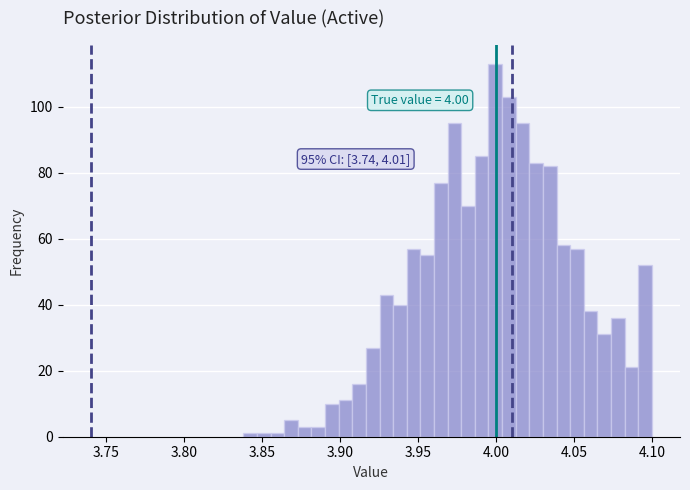

Read against the x-axis, roughly where is the centre of the tallest bar?

4.000